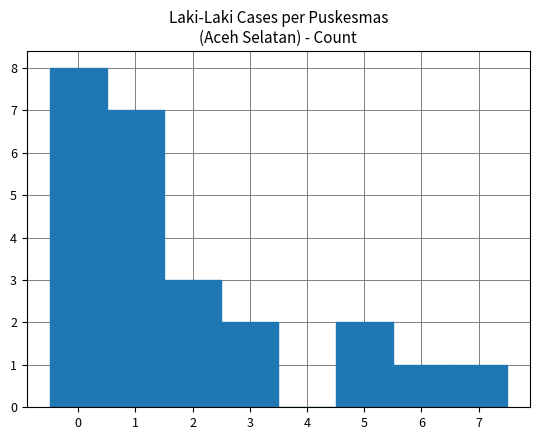

Which range on the x-axis has the tallest bar?

-0.5 to 0.5